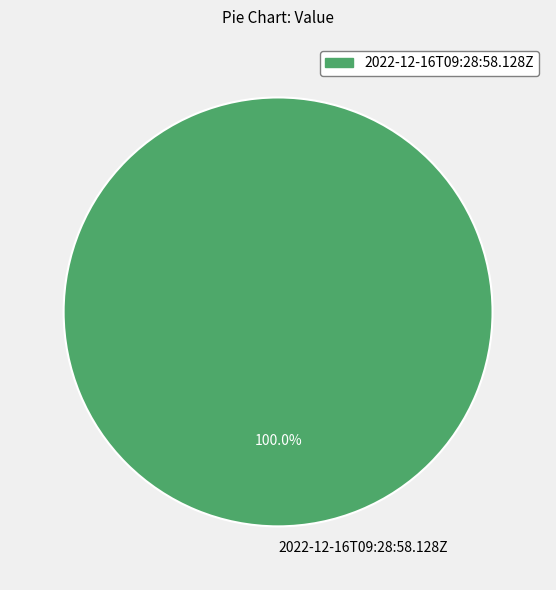

How many segments does this pie chart have?

1